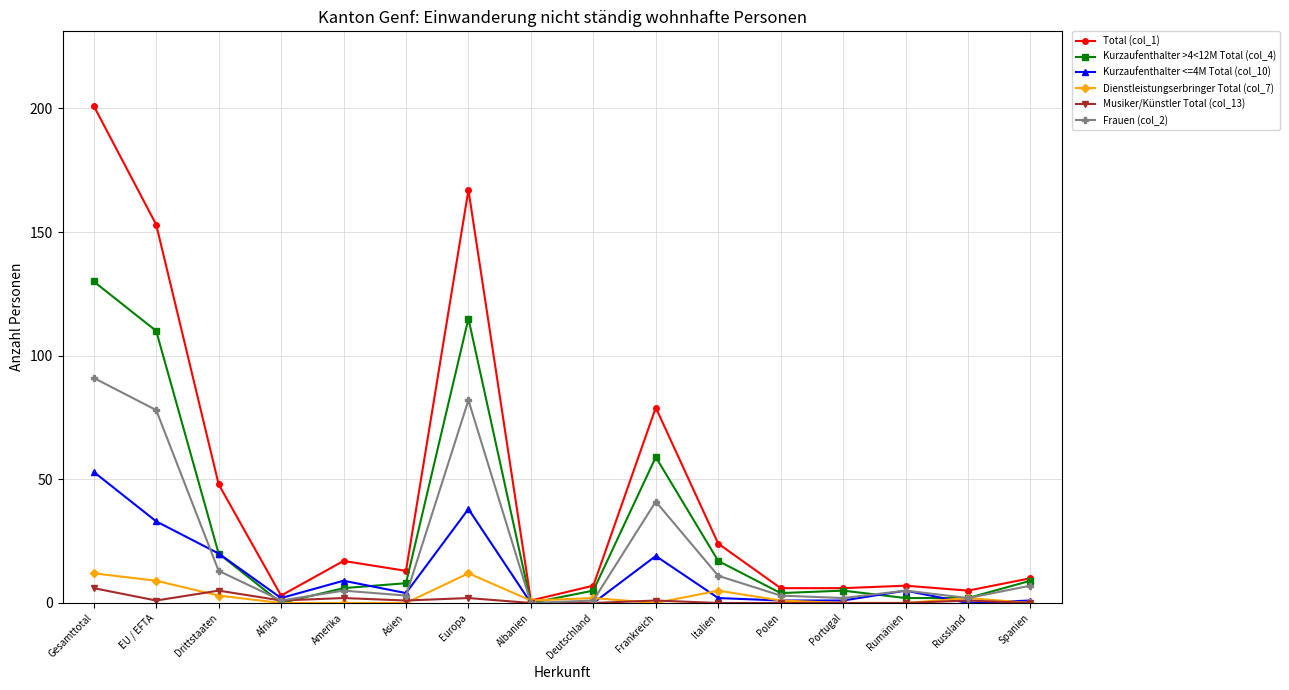

Which series changed the most between Drittstaaten and Albanien?

Total (col_1)